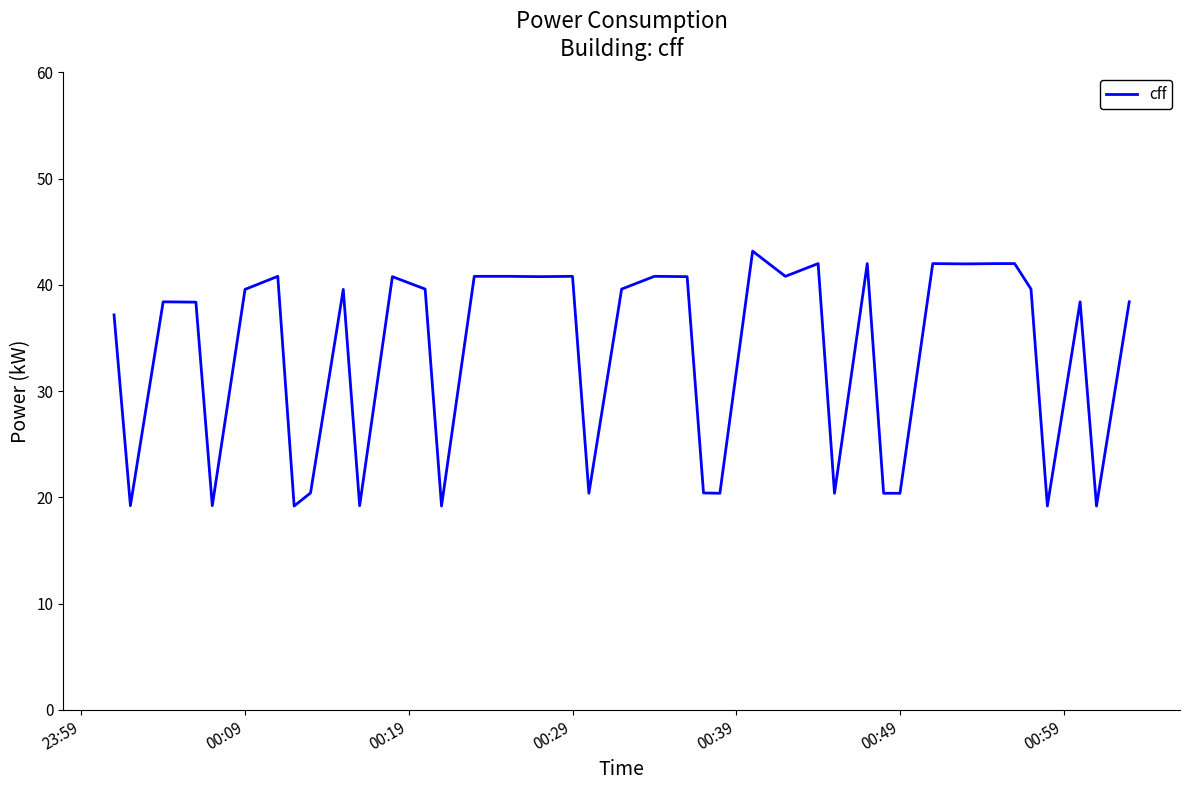

How many lines are shown in the chart?

1